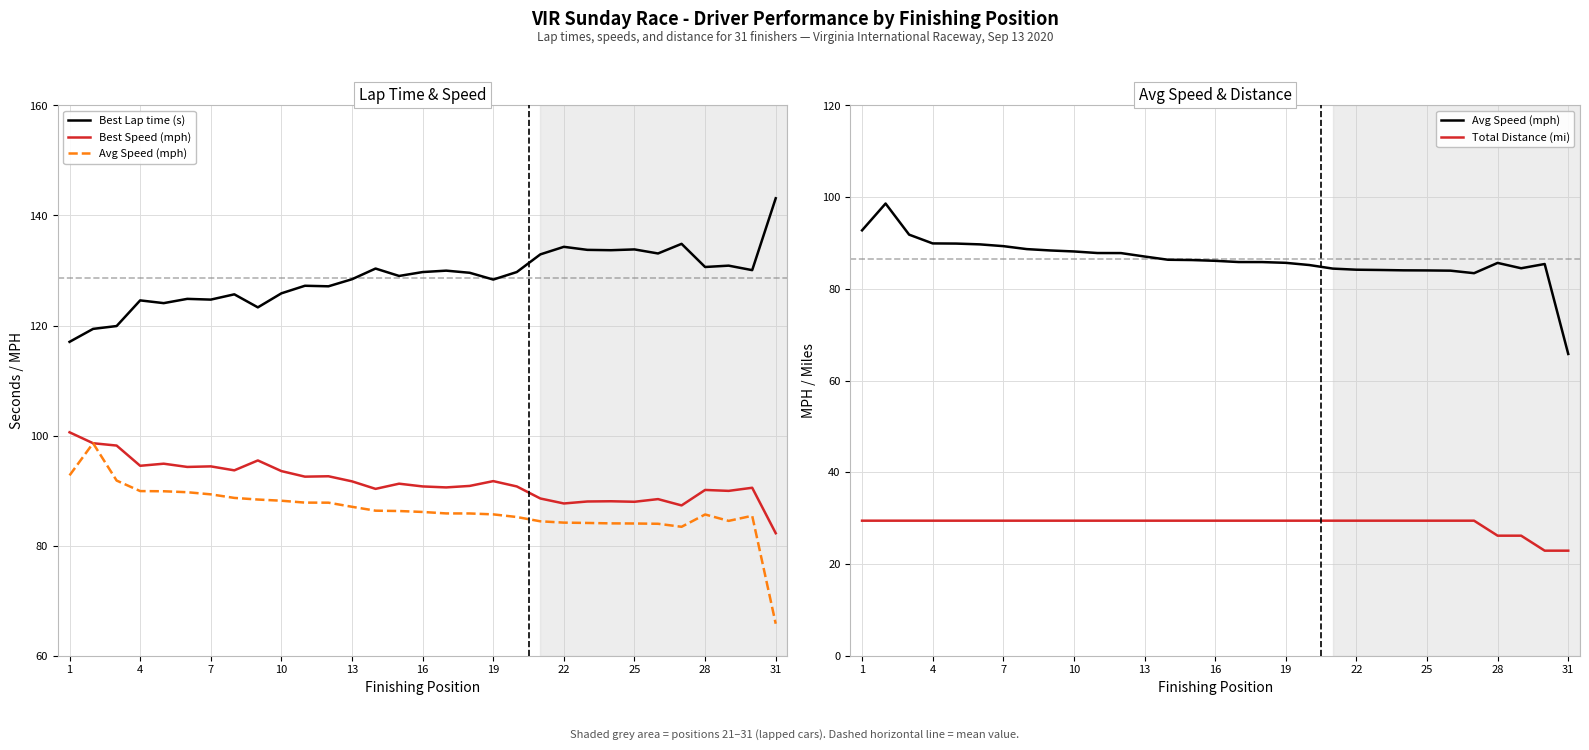

True or false: Best Speed (mph) and Avg Speed (mph) intersect in this chart.

False